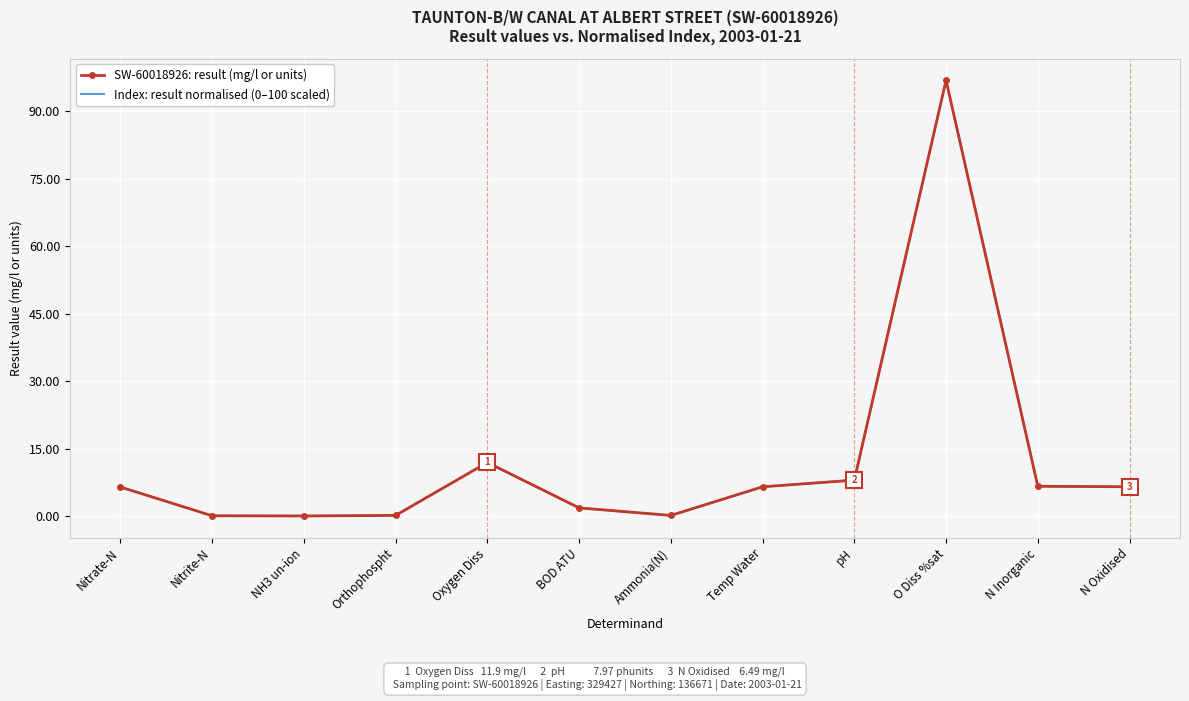

What is the average value of the Index: result normalised (0–100 scaled) series?

12.1